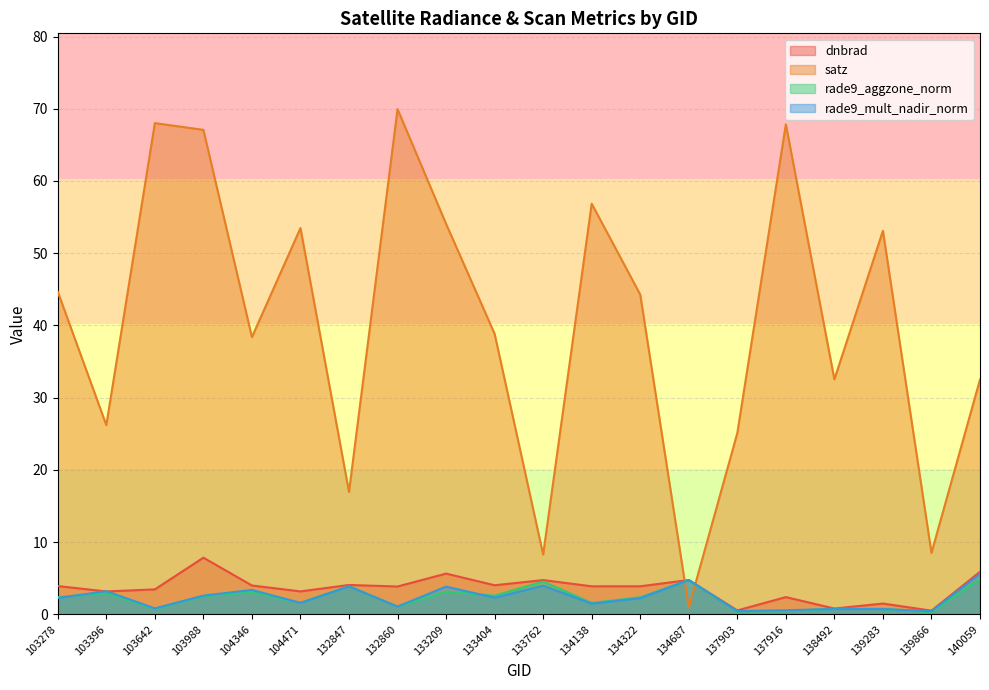

What is the minimum value shown in the chart?

0.3